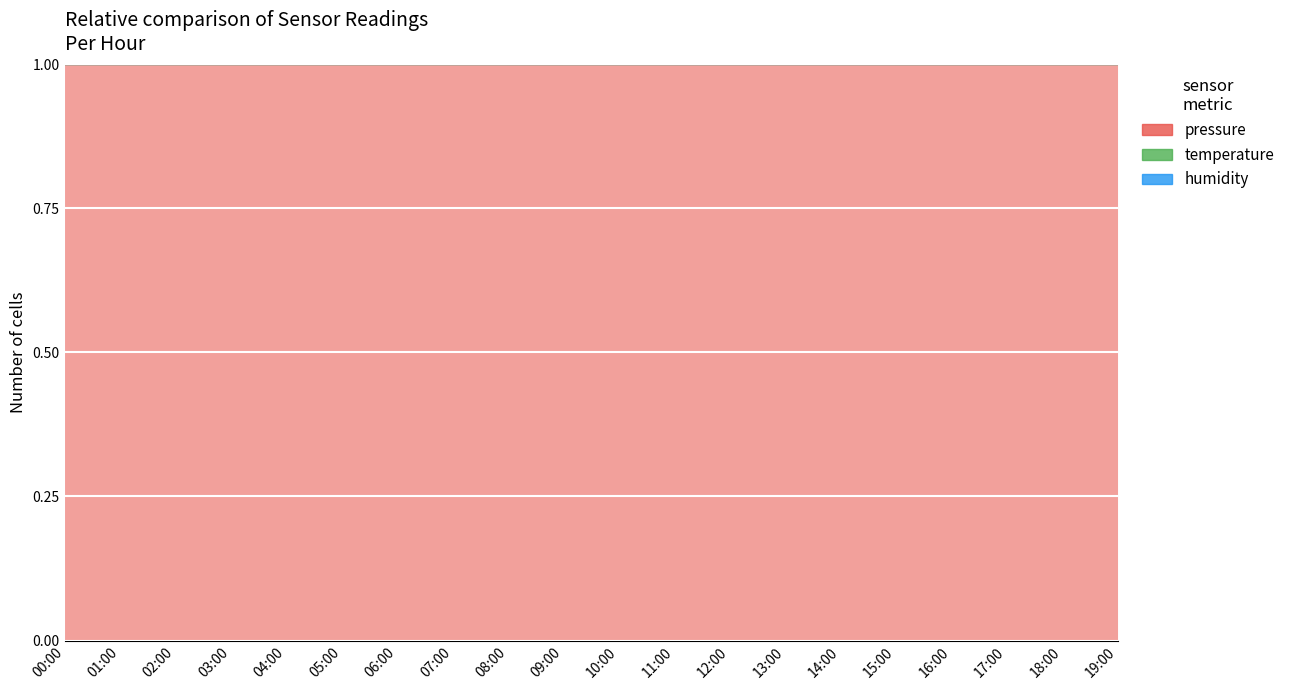

Is the value of temperature at 19:00 greater than the value of pressure at 02:00?

No